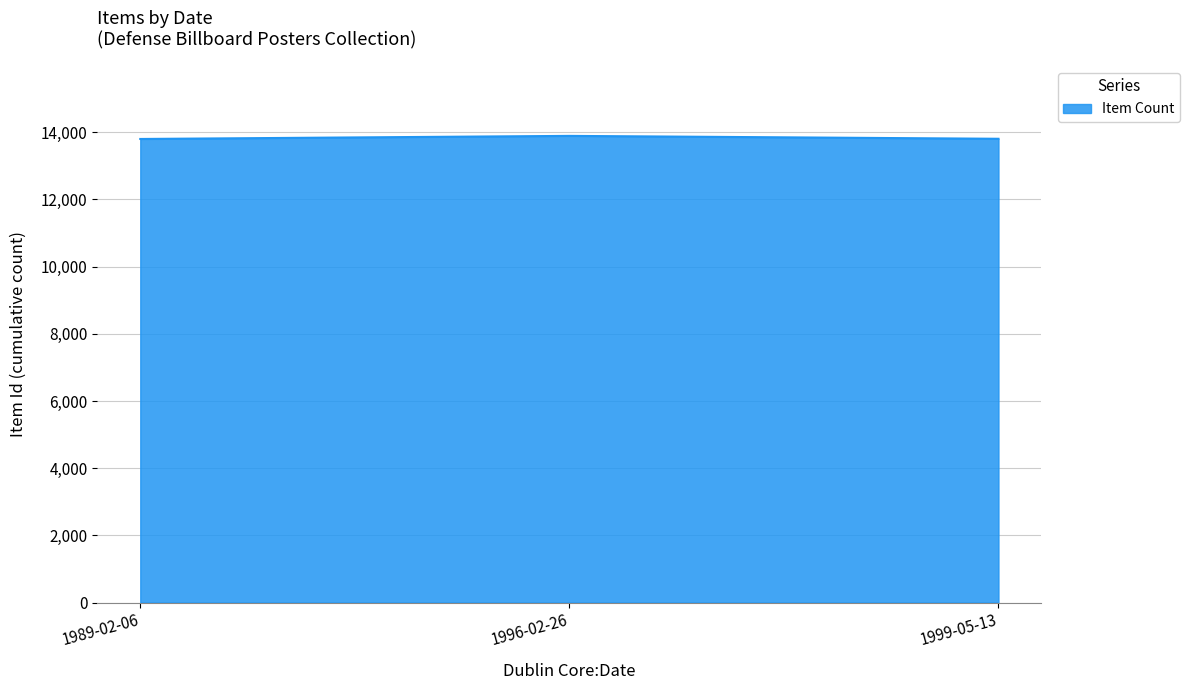

What is the maximum value shown in the chart?

13891